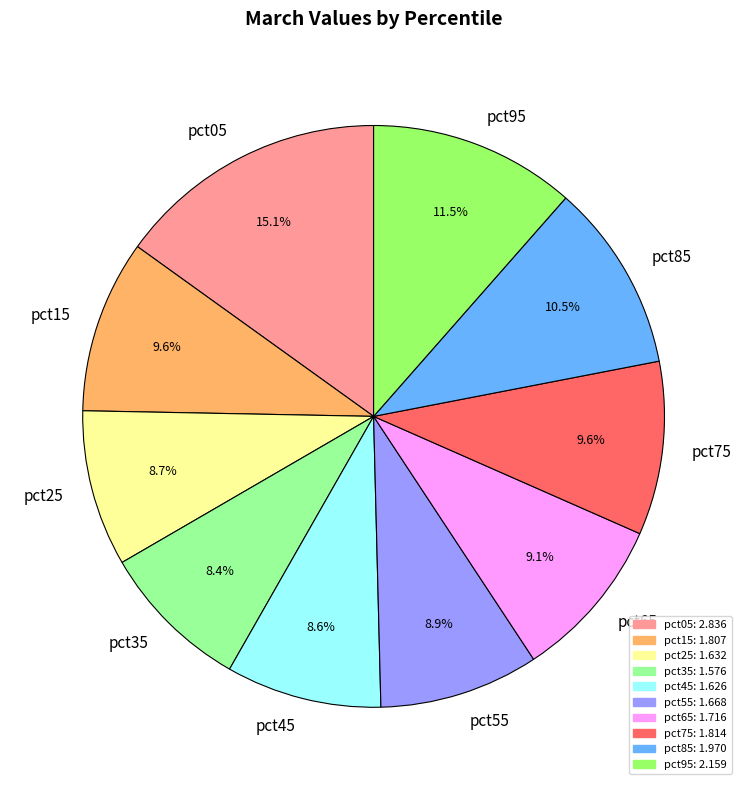

Approximately how many times larger is the value at pct75 compared to pct65?

1.1